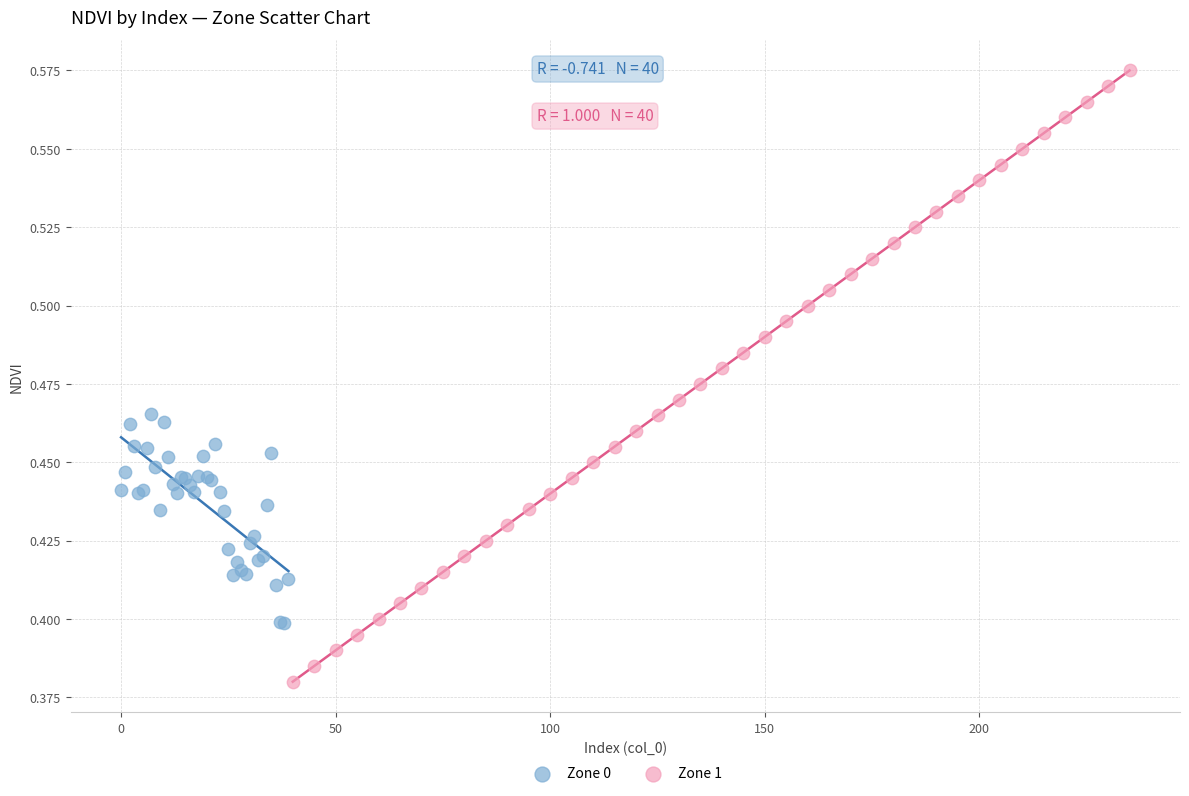

Which series reaches the maximum Y coordinate?

Zone 1